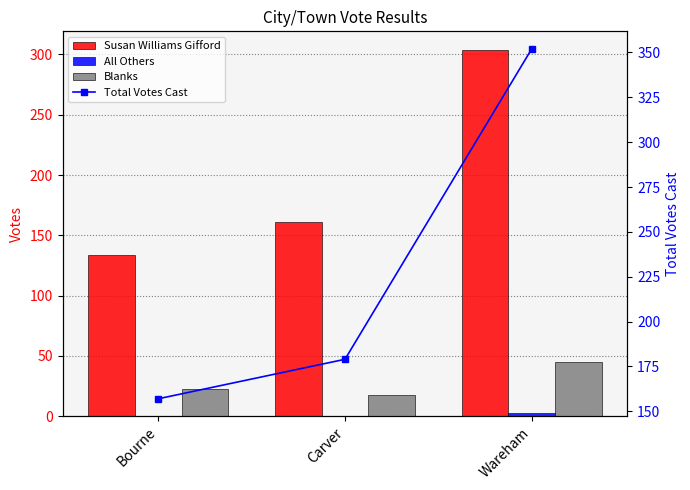

List the labels in order of Blanks value, largest first.

Wareham, Bourne, Carver